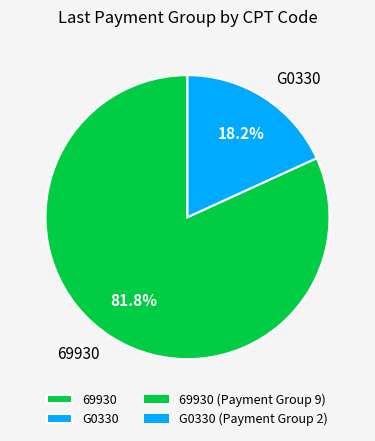

Is 69930 the majority of the pie?

Yes